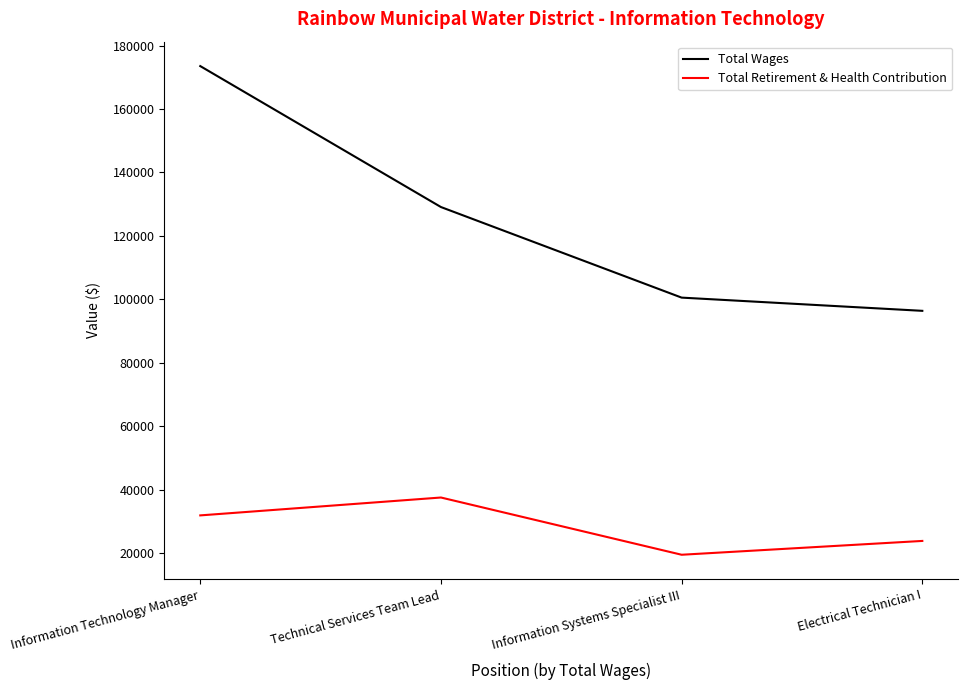

At Technical Services Team Lead, list the series in order from largest to smallest.

Total Wages, Total Retirement & Health Contribution